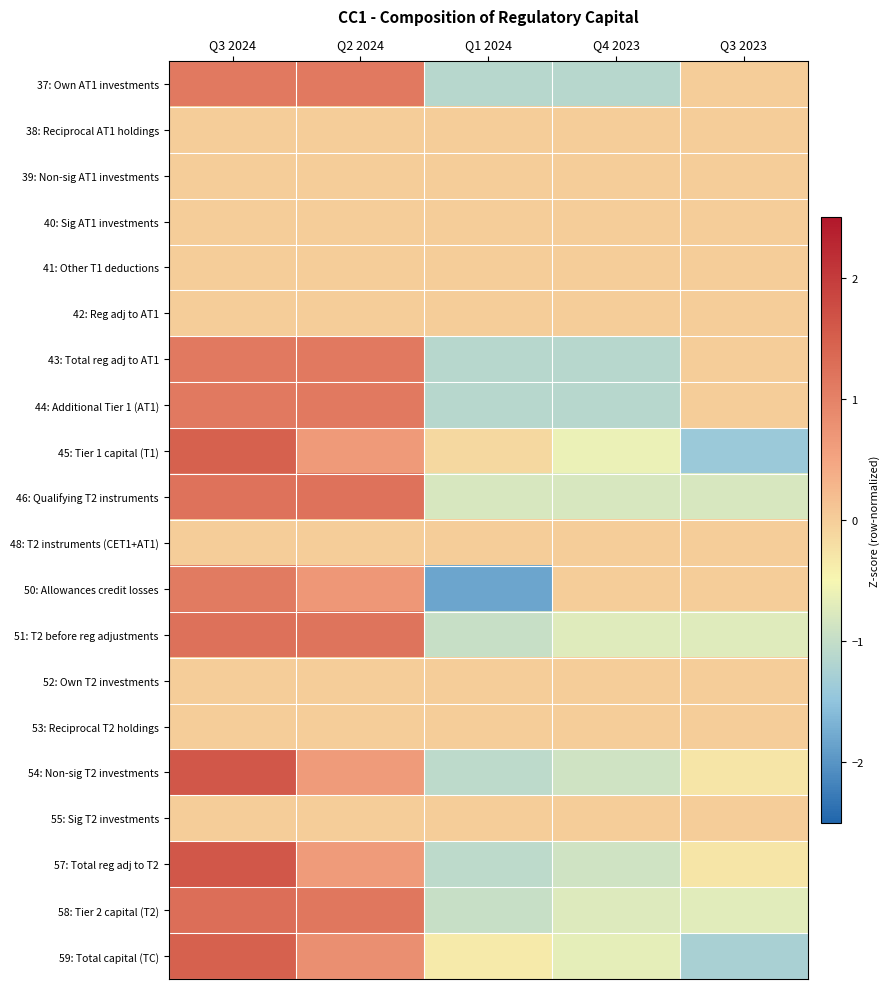

How many series are shown in this chart?

20